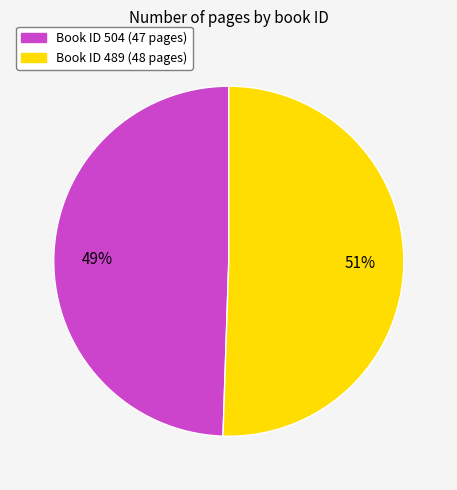

Is there a majority slice in this chart?

Yes